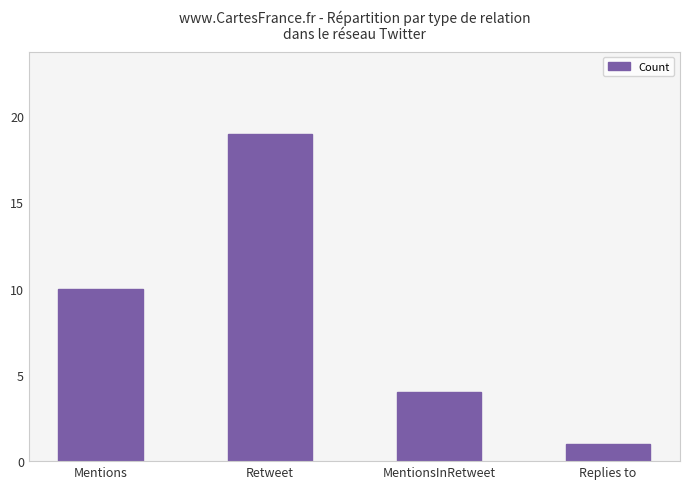

What is the label of the 4th bar from the left?

Replies to